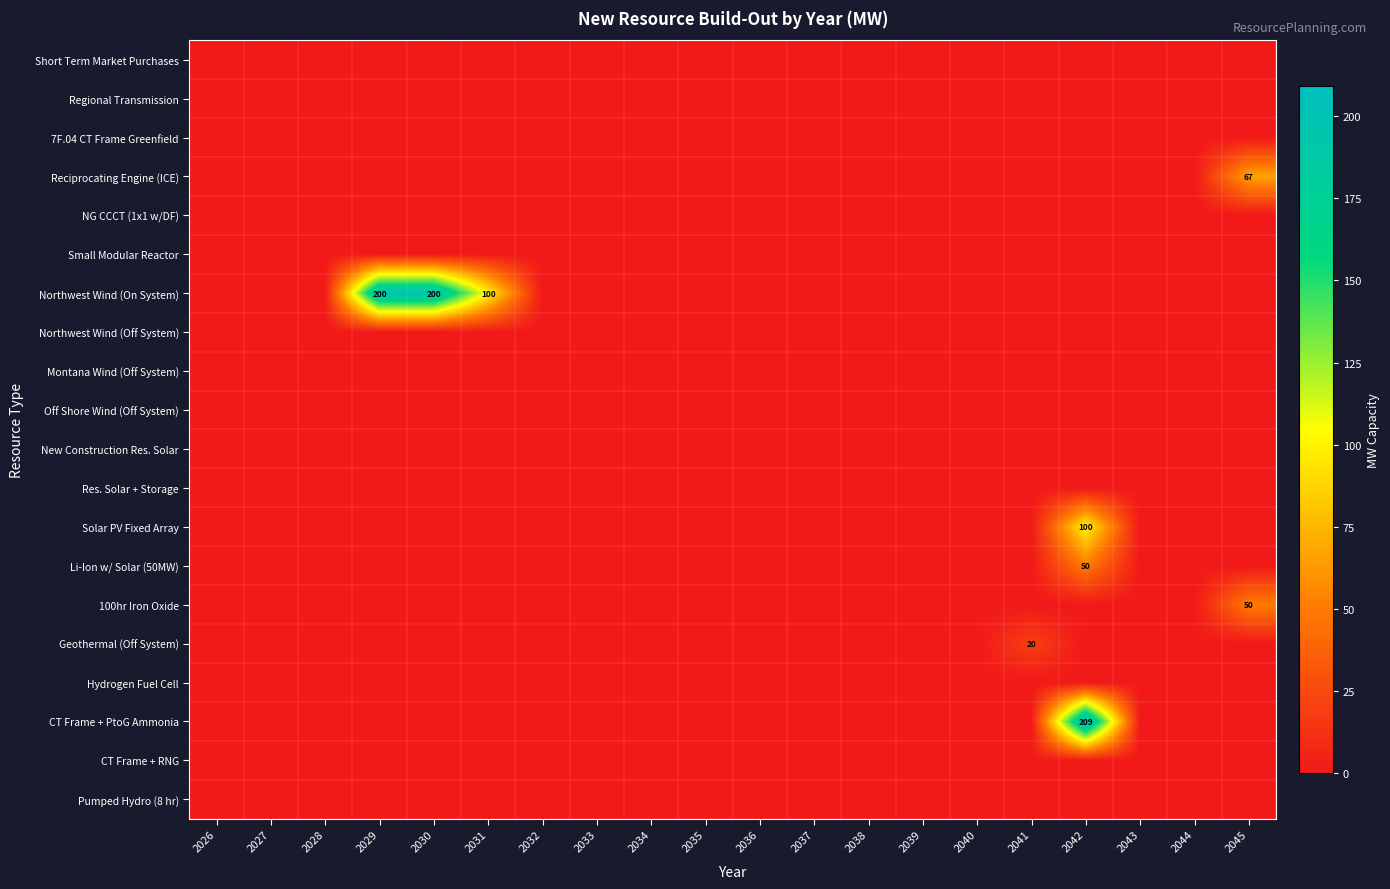

At which label does CT Frame + RNG reach its minimum?

2026